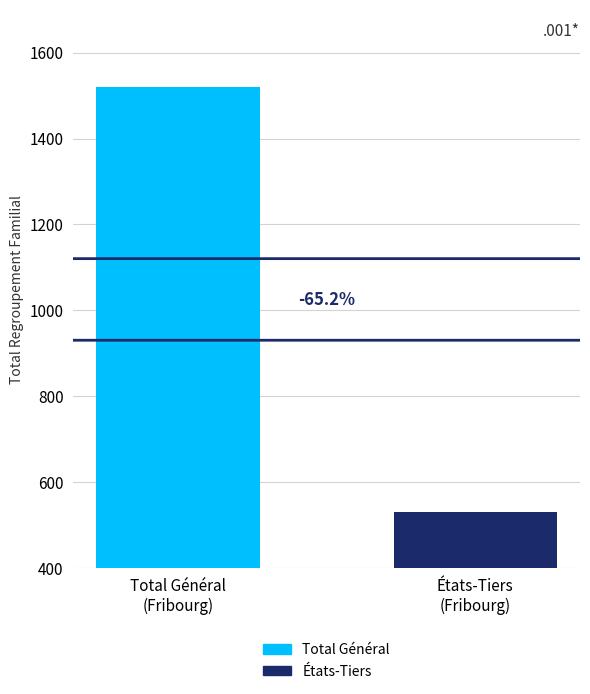

How many groups of bars are there?

1